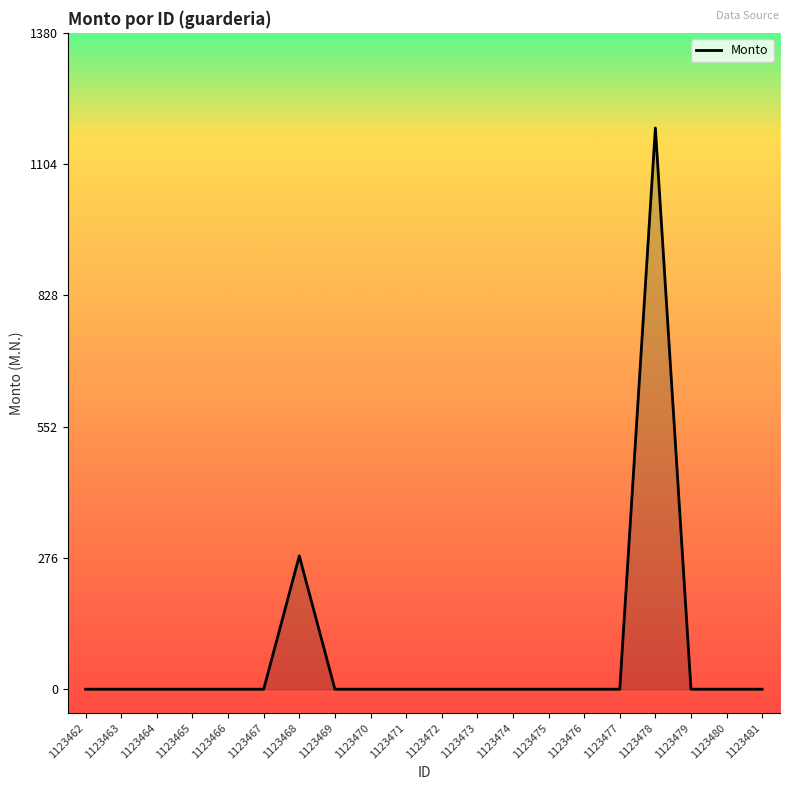

Which label corresponds to the largest value in the chart?

1123478